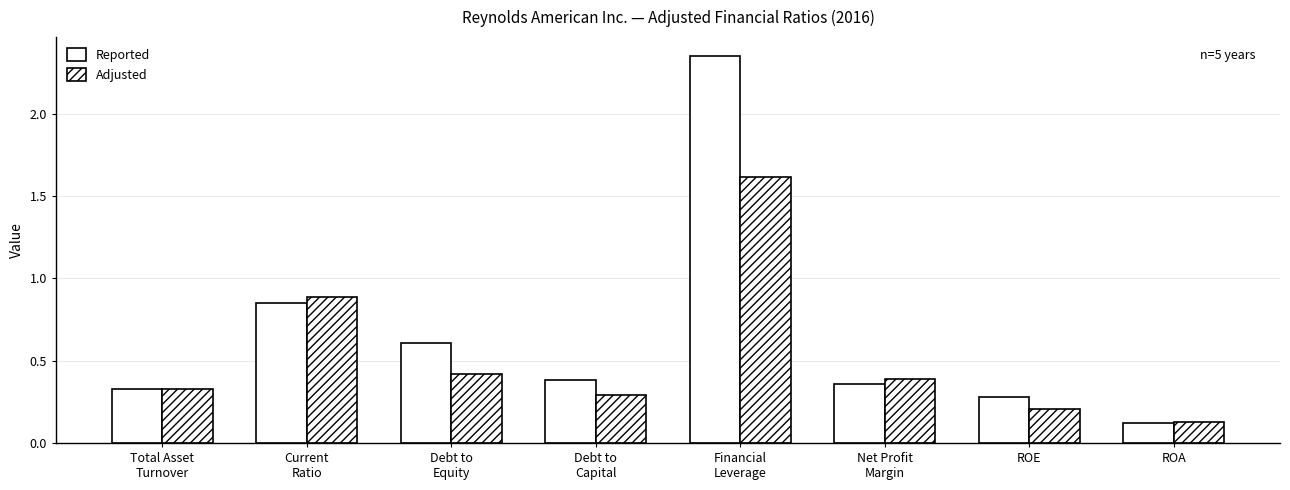

Which series has the largest range (max minus min)?

Reported